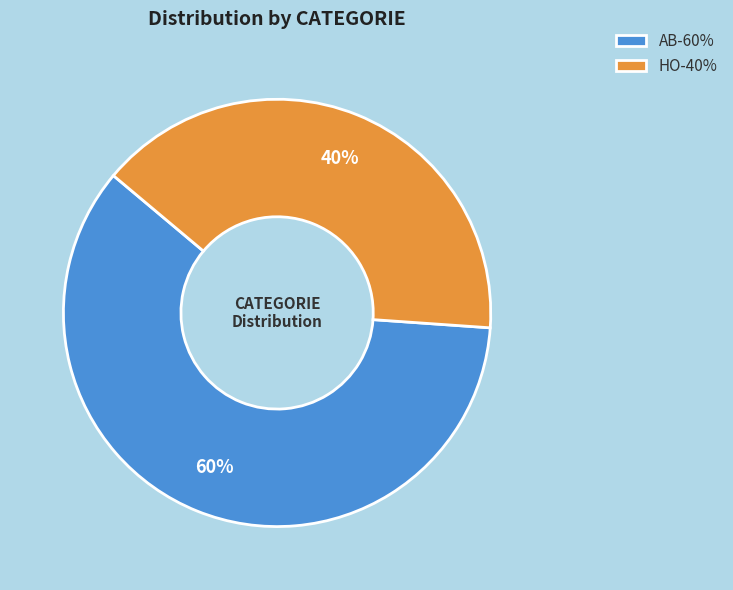

To the nearest percent, what is the difference between the HO and AB slice percentages?

20%